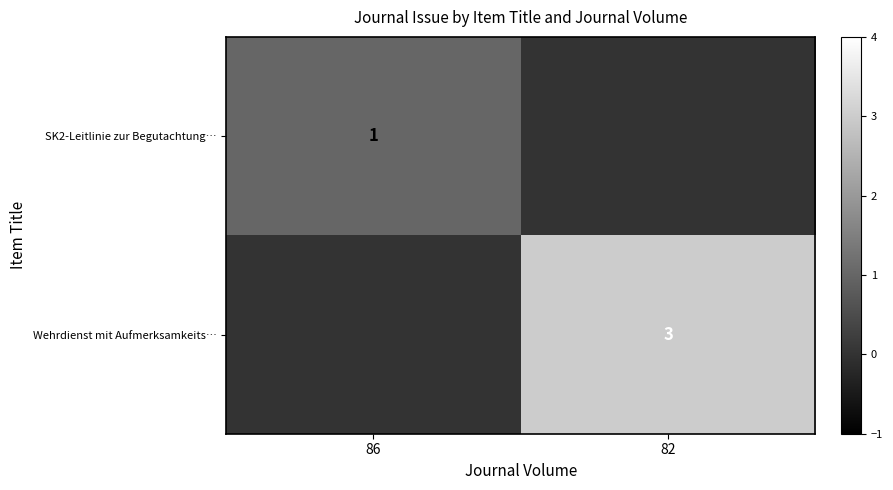

Is it true that SK2-Leitlinie zur Begutachtung… equals 1 at 86?

True